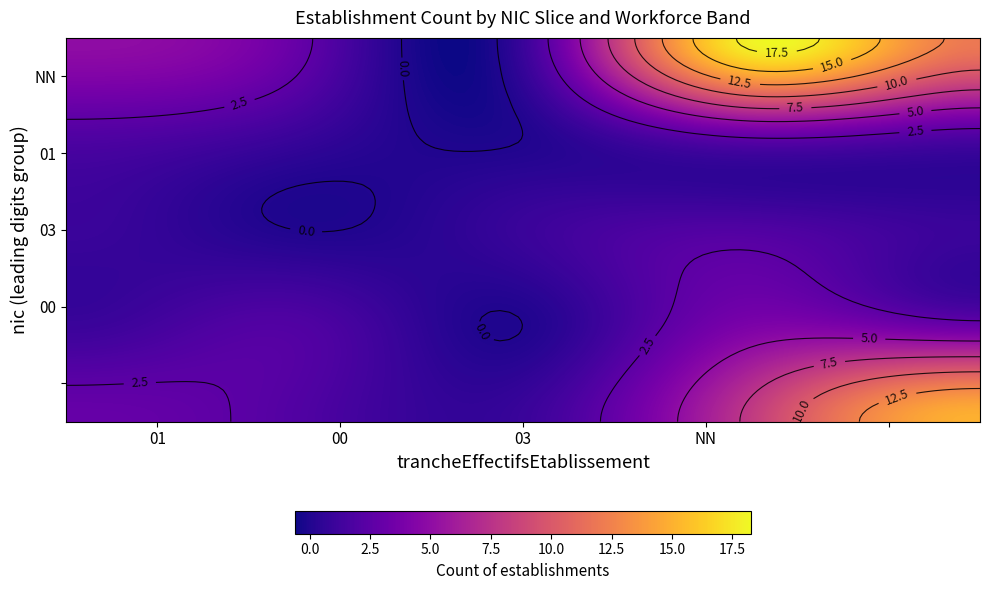

Is the value of NN at 03 greater than the value of 03 at 00?

Yes